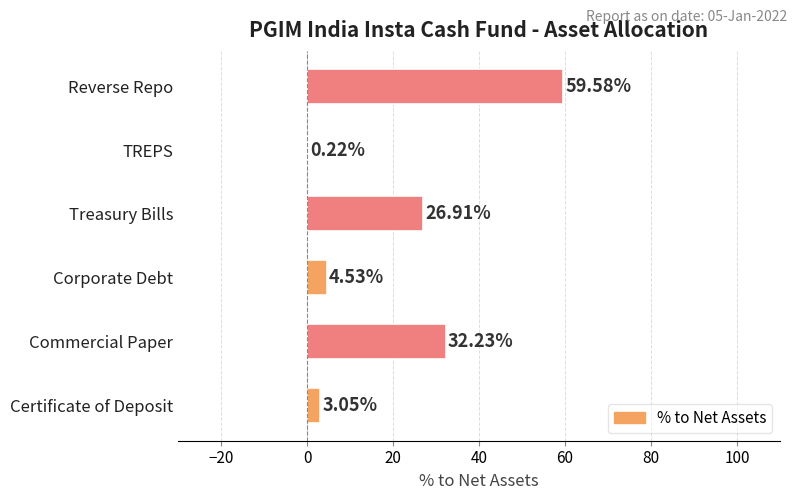

At which label is the value closest to 29?

Treasury Bills